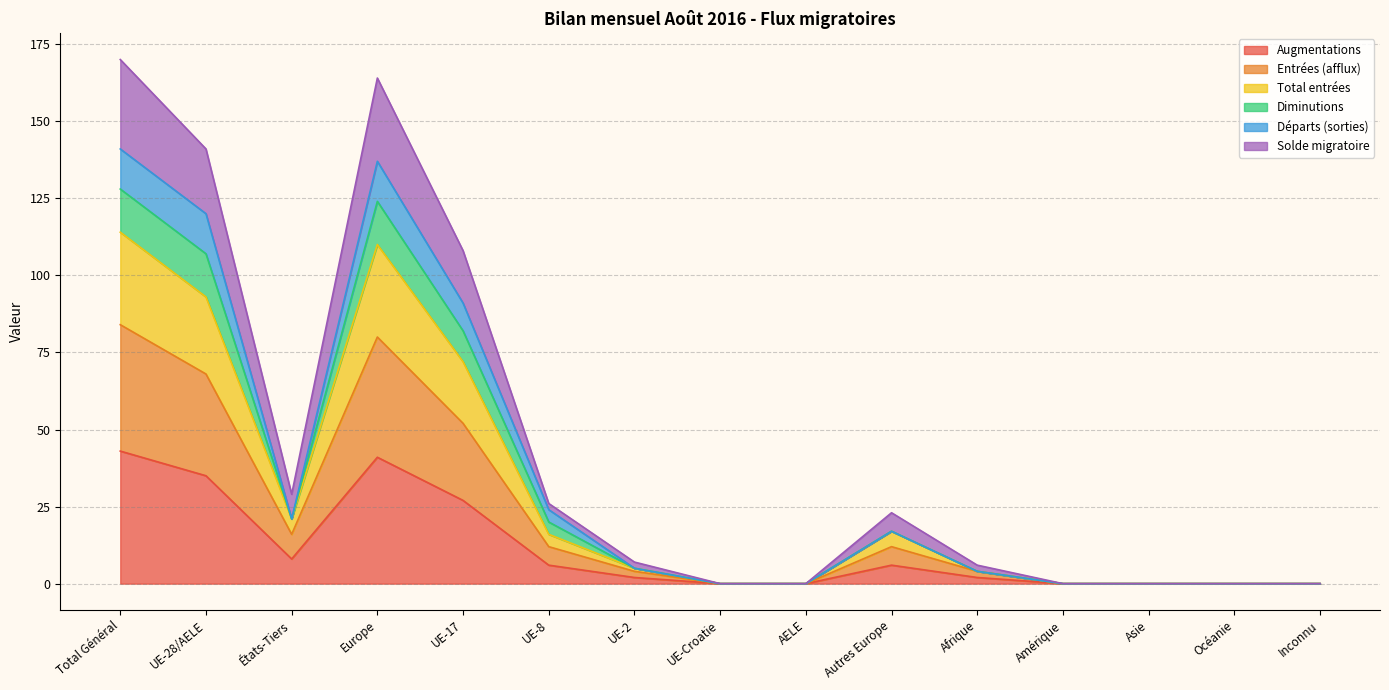

What is the highest value of the Total entrées series?

114